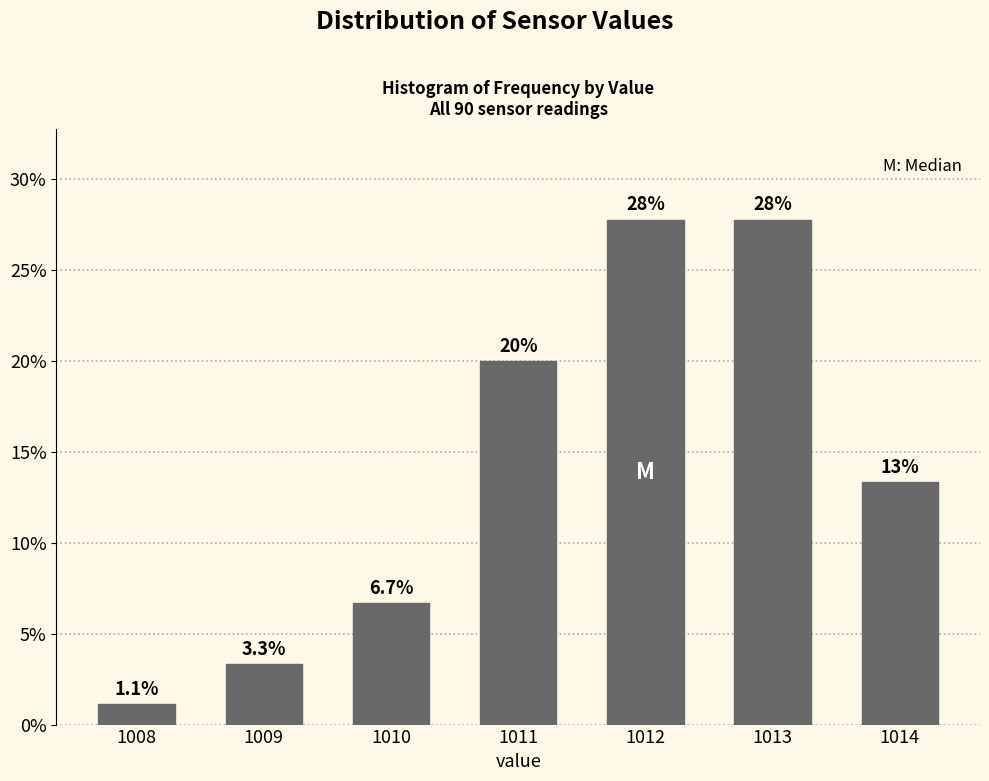

Reading left to right, extract all data points from this chart.

1008=1.1	1009=3.3	1010=6.7	1011=20.0	1012=27.8	1013=27.8	1014=13.3